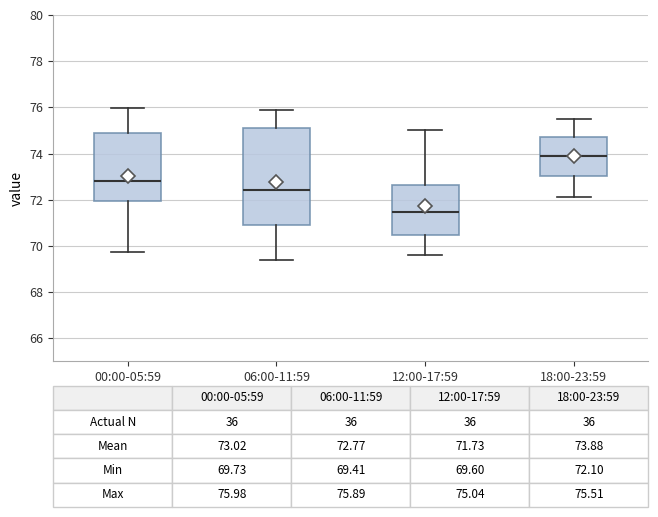

Which box's median line is the lowest?

12:00-17:59